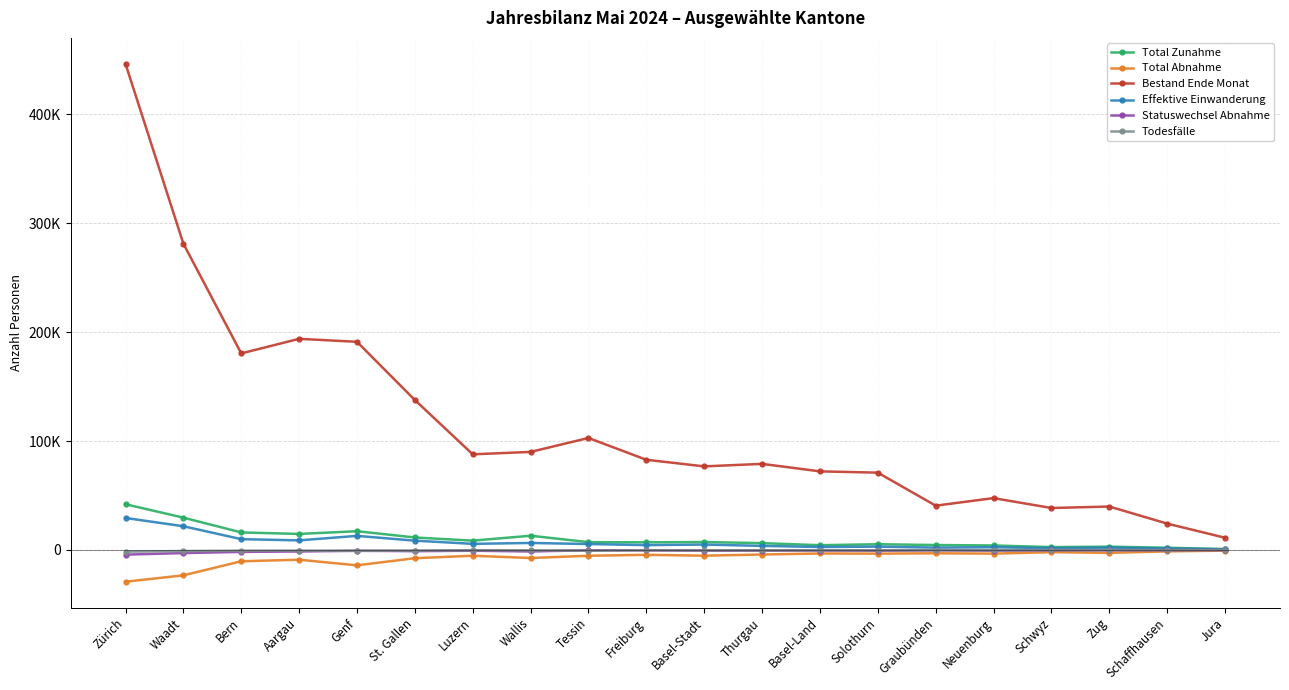

Rank the categories by Bestand Ende Monat value from highest to lowest.

Zürich, Waadt, Aargau, Genf, Bern, St. Gallen, Tessin, Wallis, Luzern, Freiburg, Thurgau, Basel-Stadt, Basel-Land, Solothurn, Neuenburg, Graubünden, Zug, Schwyz, Schaffhausen, Jura